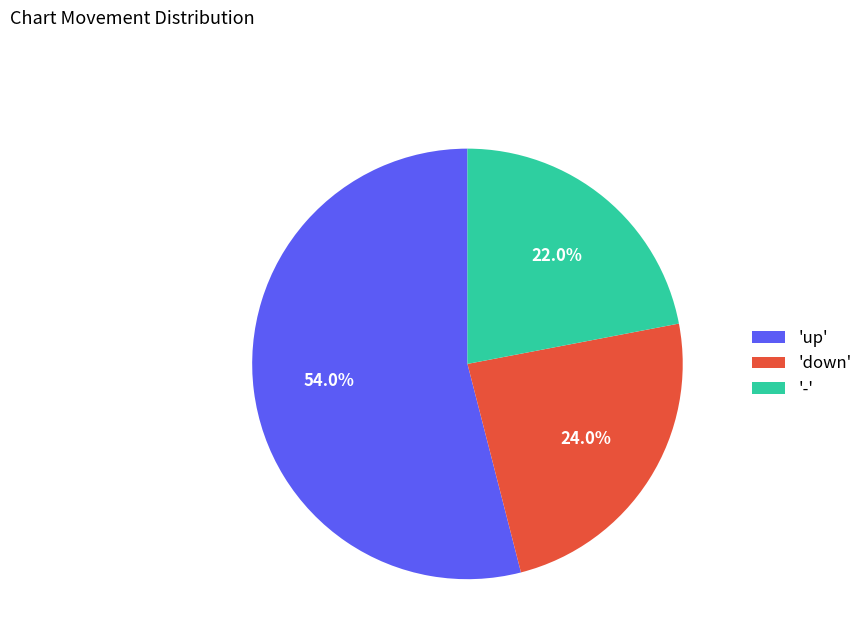

Is the sum of 'down' and '-' greater than half?

No